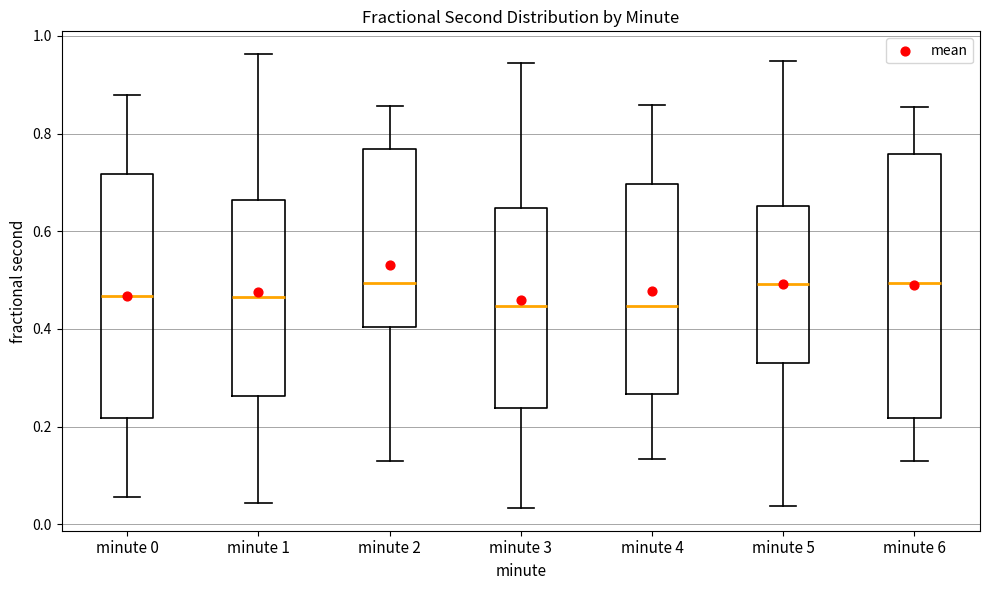

Reading left to right, read every box against the y-axis: the position of its median line, the range the box covers, and the ends of its whiskers. The values are not printed on the chart, so give them approximately, as read against the axis.

minute 0: median 0.46, box 0.22 to 0.72, whiskers 0.06 to 0.88
minute 1: median 0.46, box 0.26 to 0.66, whiskers 0.04 to 0.96
minute 2: median 0.50, box 0.40 to 0.76, whiskers 0.14 to 0.86
minute 3: median 0.44, box 0.24 to 0.64, whiskers 0.04 to 0.94
minute 4: median 0.44, box 0.26 to 0.70, whiskers 0.14 to 0.86
minute 5: median 0.50, box 0.32 to 0.66, whiskers 0.04 to 0.94
minute 6: median 0.50, box 0.22 to 0.76, whiskers 0.12 to 0.86